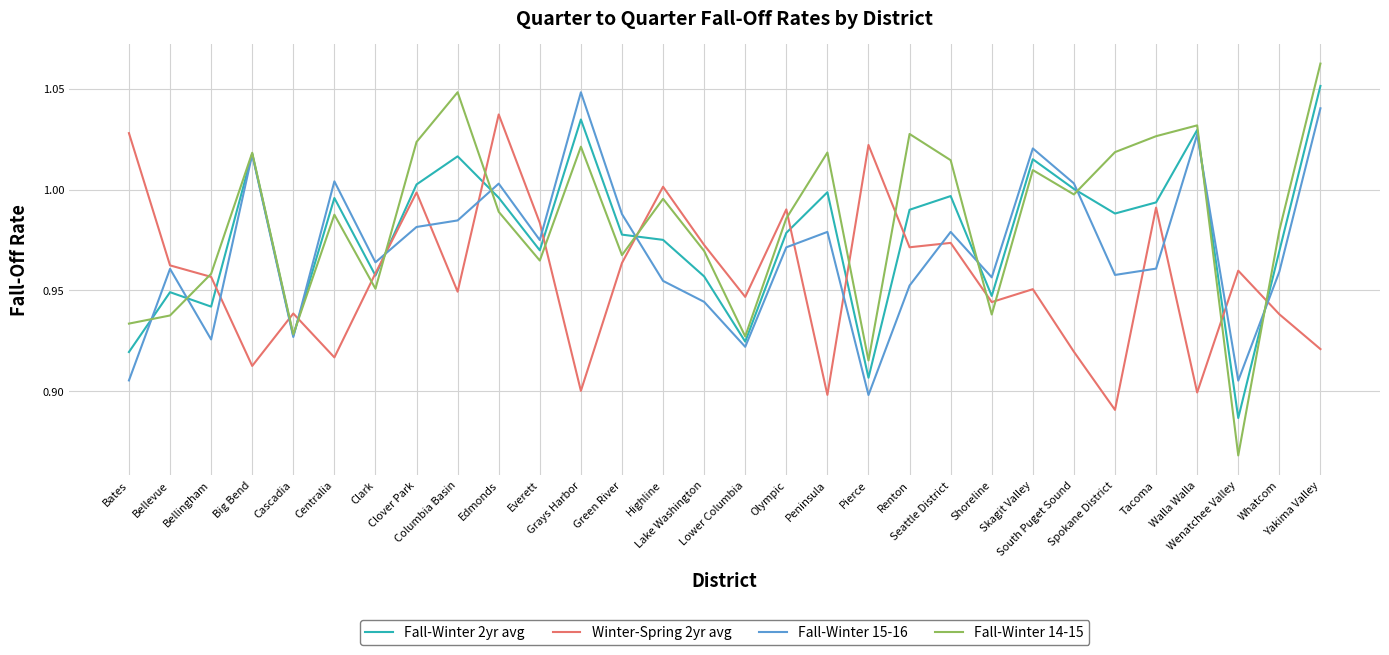

How many interior local valleys does the Fall-Winter 2yr avg series have?

9